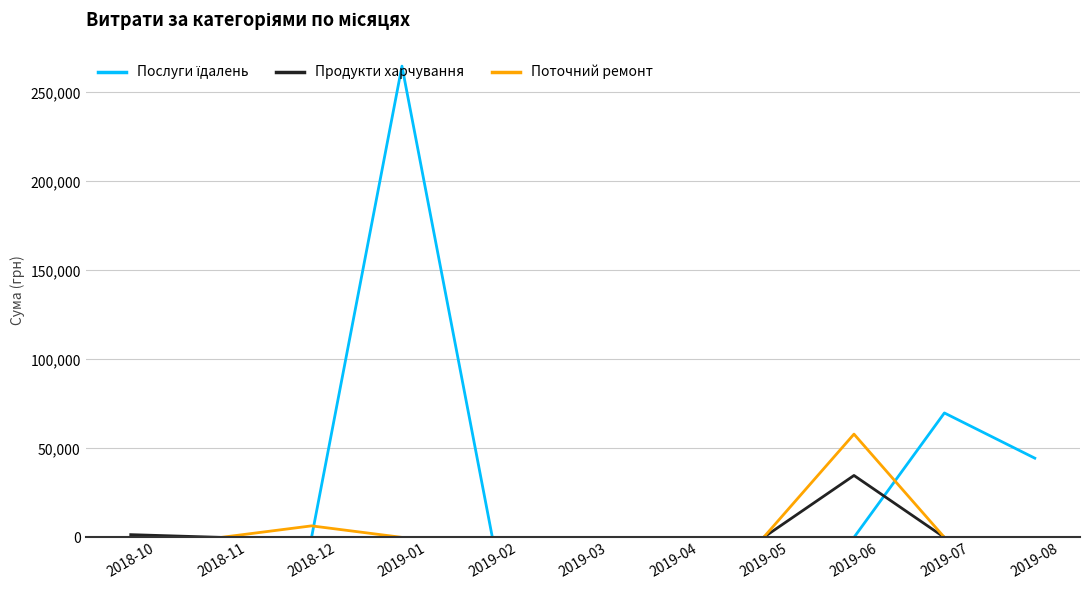

At which category is the sum across all series the highest?

2019-01